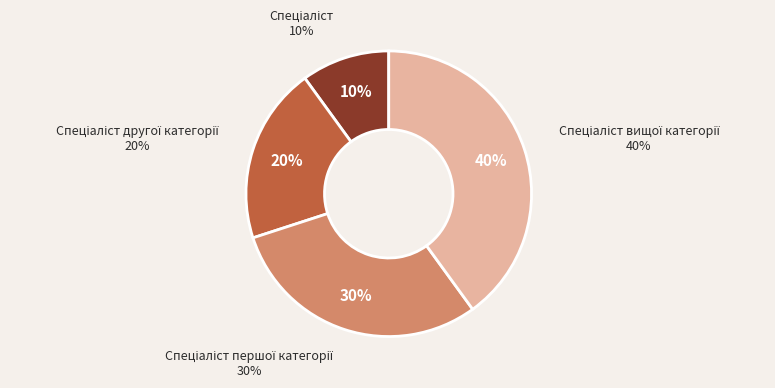

Combined, what portion of the pie is Спеціаліст вищої категорії and Спеціаліст?

50.0%